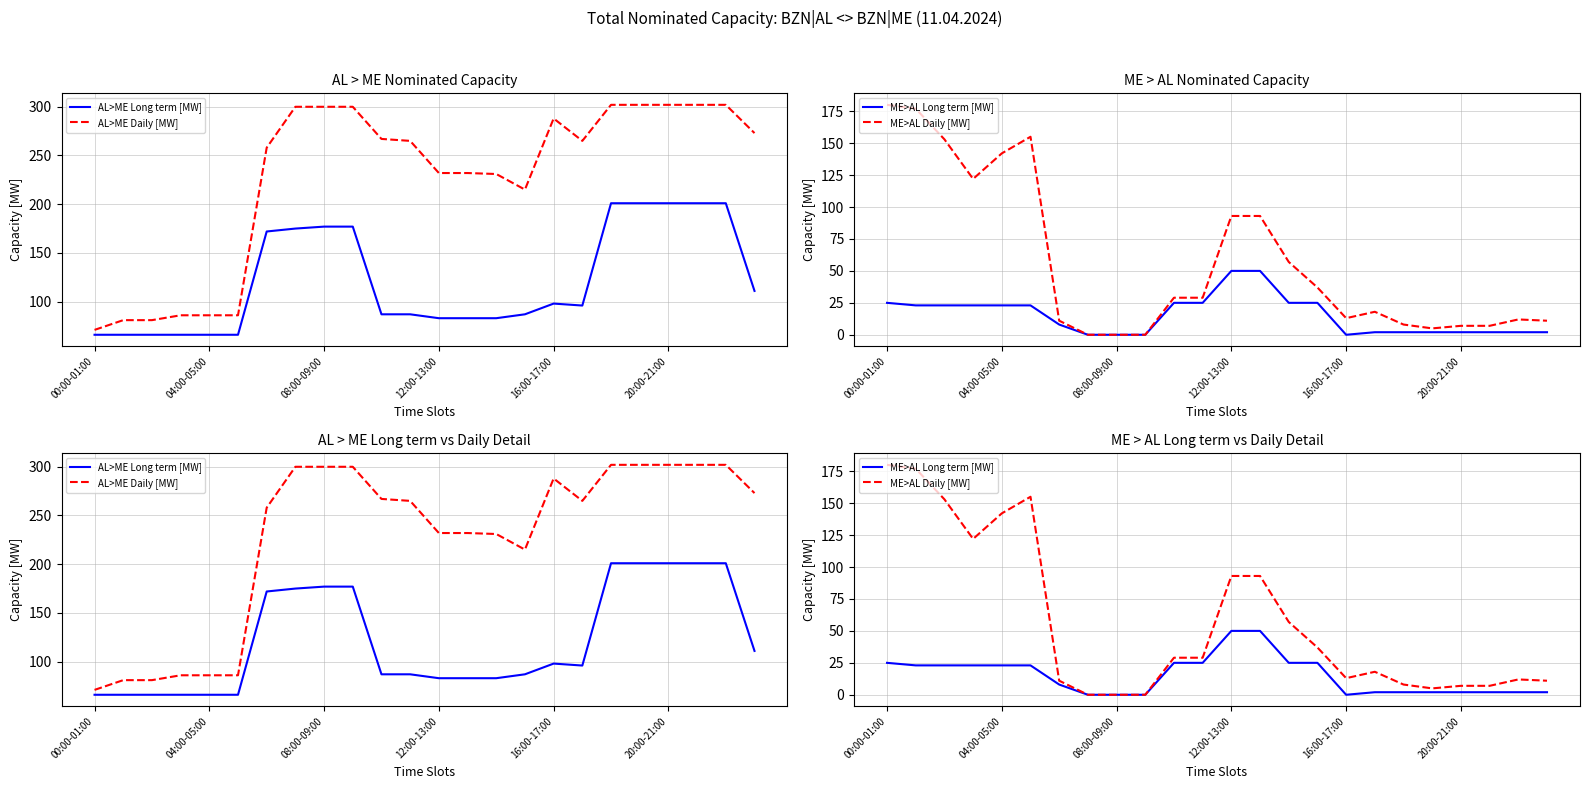

What is the maximum value for AL>ME Daily [MW]?

302